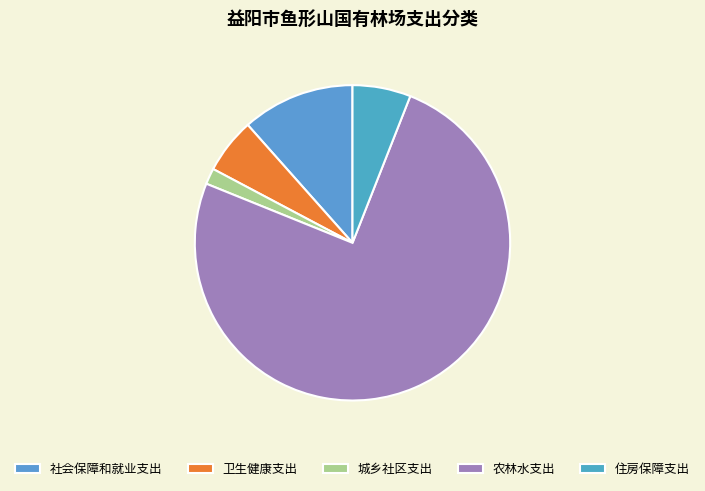

True or false: 农林水支出 accounts for 75% of the total.

True